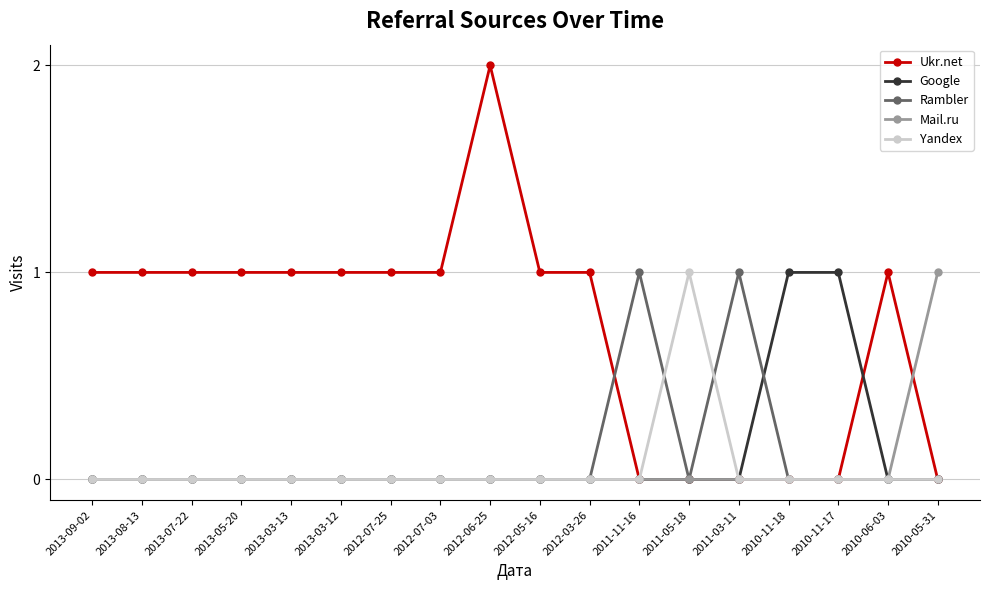

Does the chart display data point markers on the line(s)?

Yes